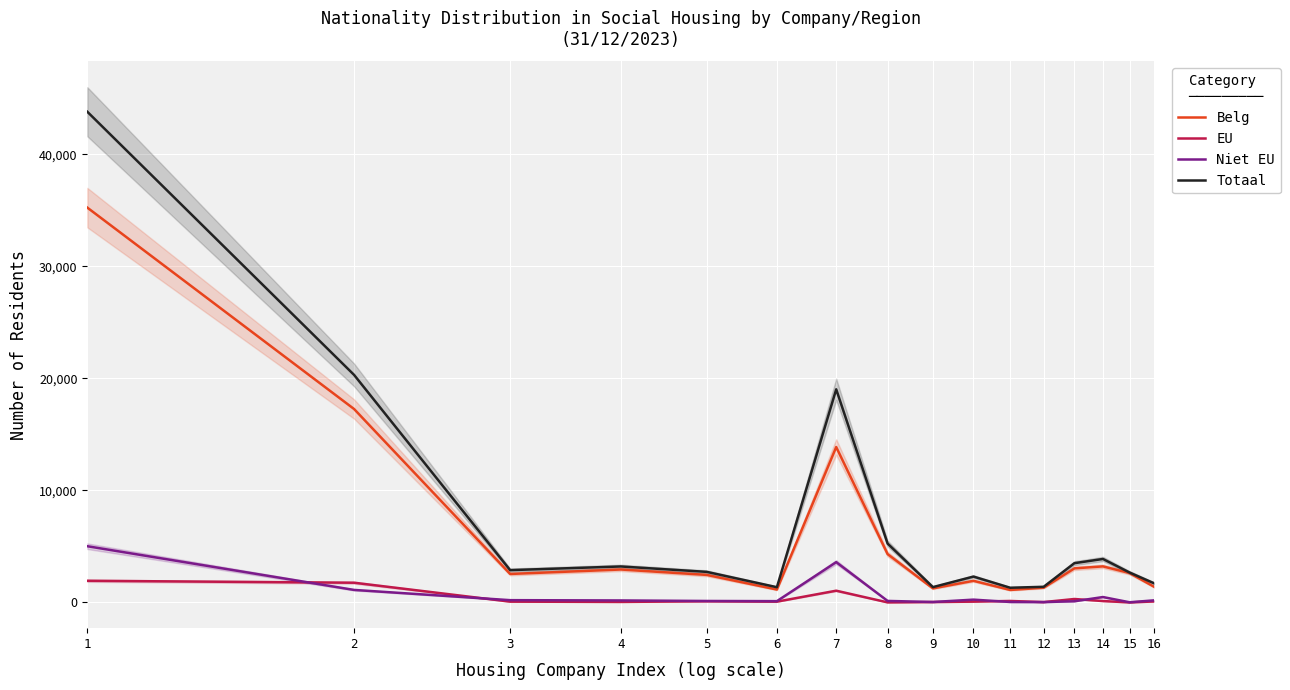

What is the difference between the highest and lowest values at 8?

5251